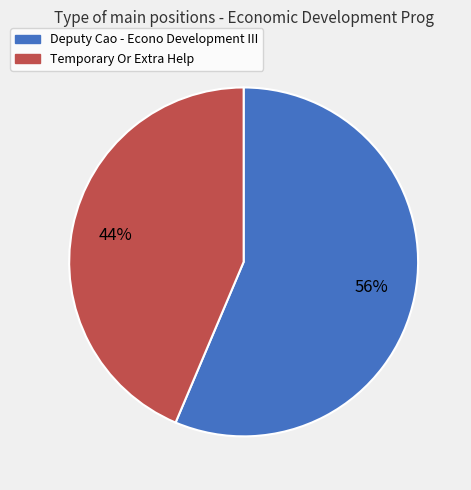

Rank the categories by value from lowest to highest.

Temporary Or Extra Help, Deputy Cao - Econo Development III